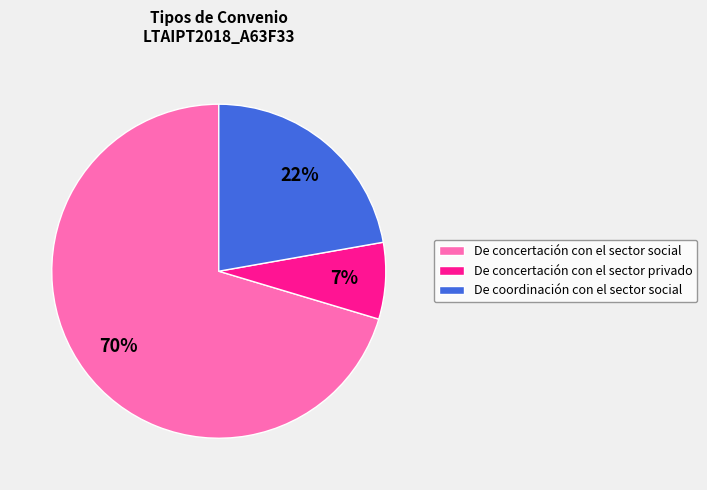

What percentage is the De concertación con el sector privado slice, to the nearest percent?

7%